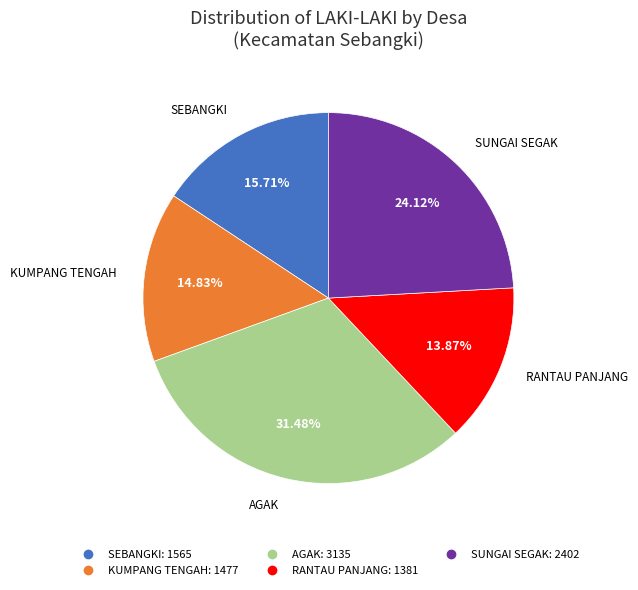

How many segments does this pie chart have?

5